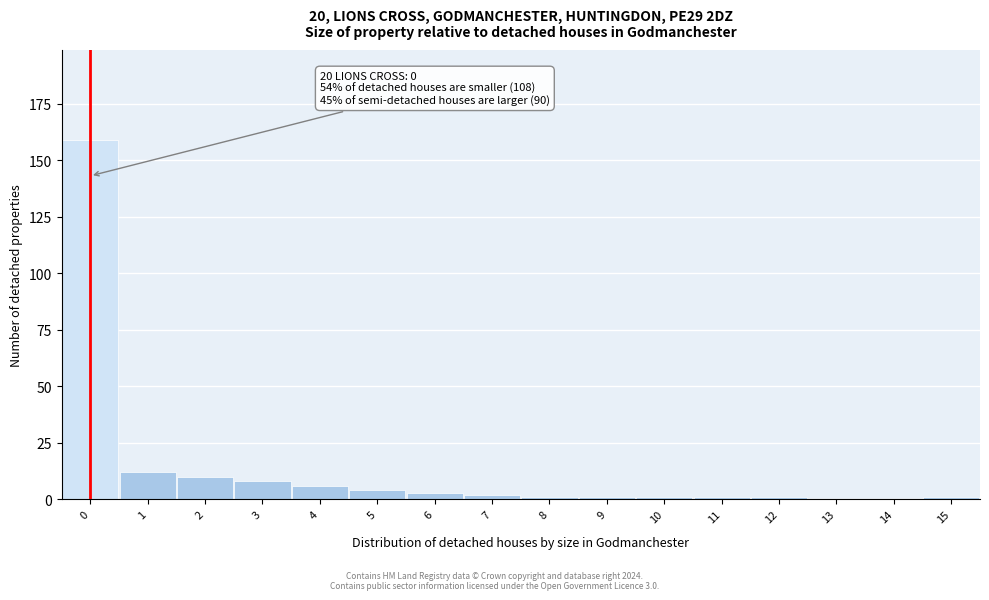

Which range on the x-axis has the tallest bar?

-0.5 to 0.5